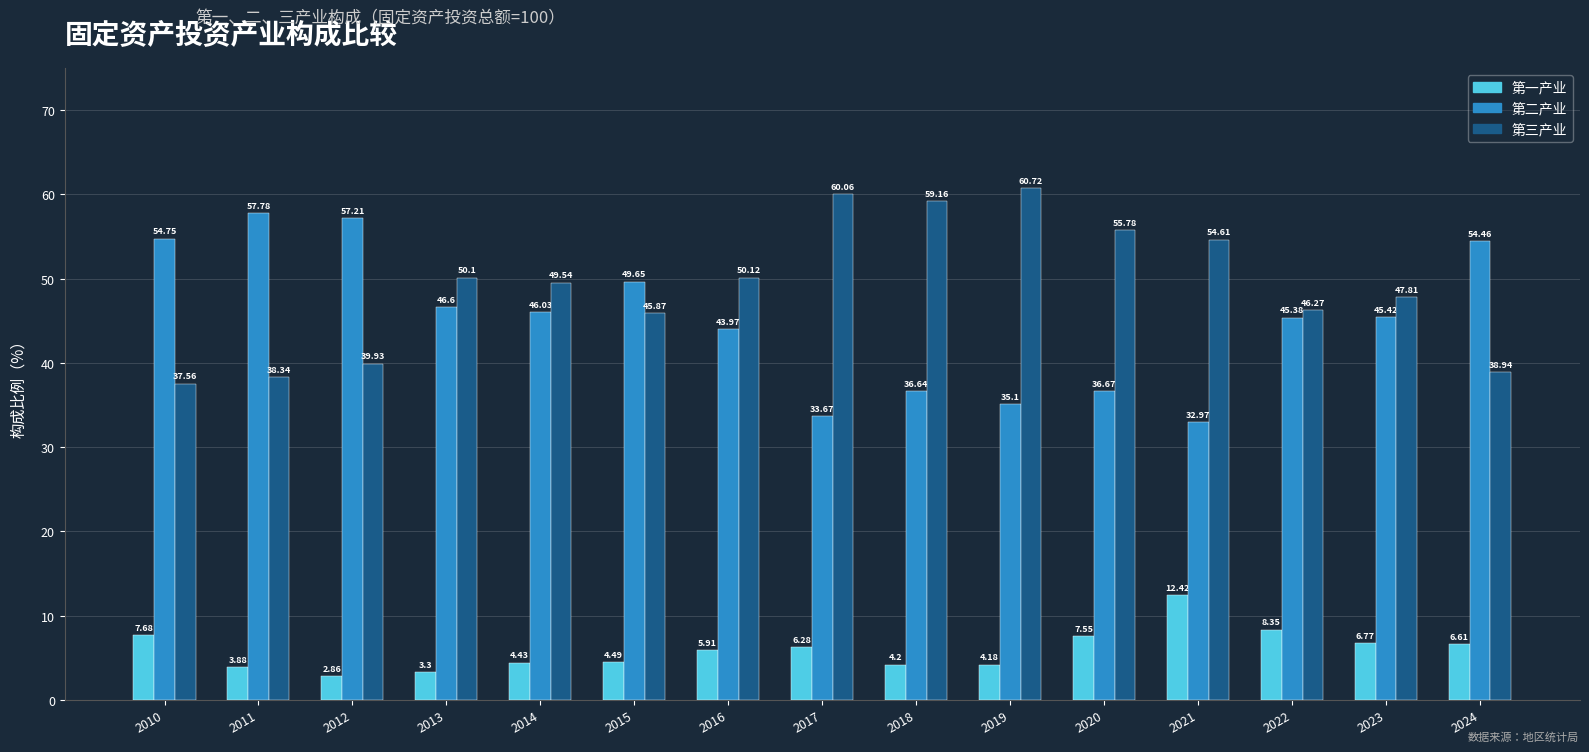

Rank the categories by 第三产业 value from highest to lowest.

2019, 2017, 2018, 2020, 2021, 2016, 2013, 2014, 2023, 2022, 2015, 2012, 2024, 2011, 2010